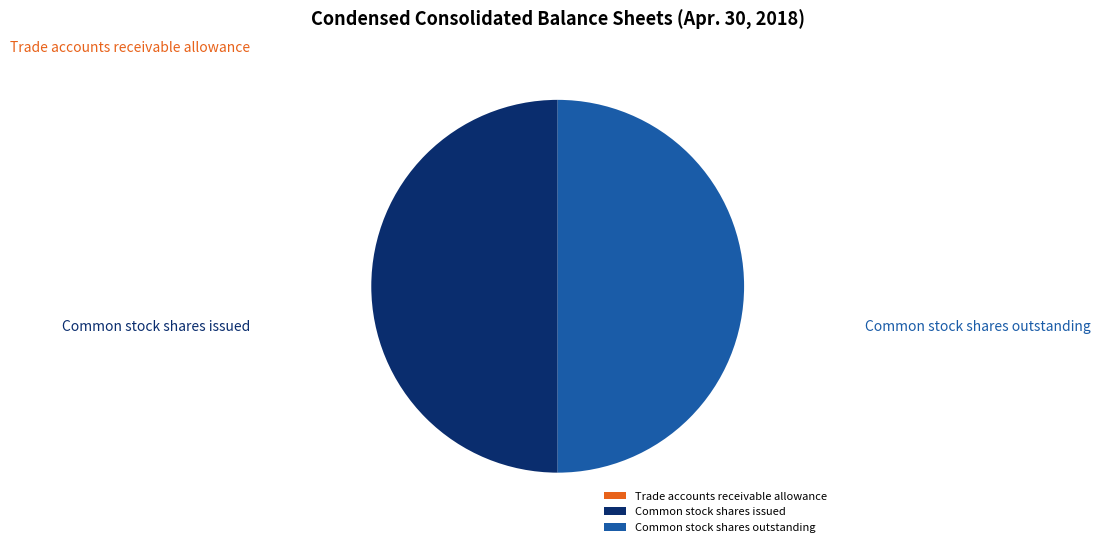

Is the sum of Trade accounts receivable allowance and Common stock shares issued greater than half?

Yes